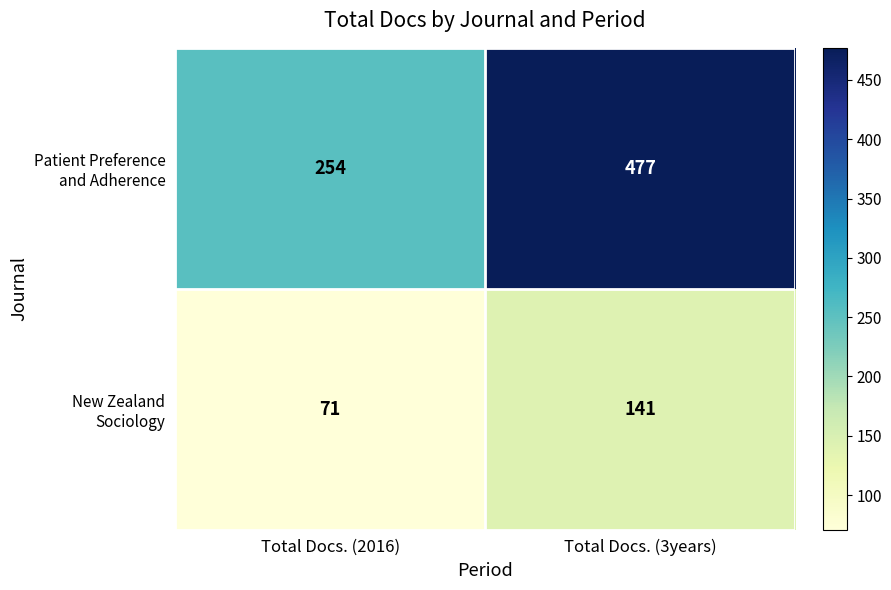

Which label corresponds to the smallest value in the chart?

Total Docs. (2016)